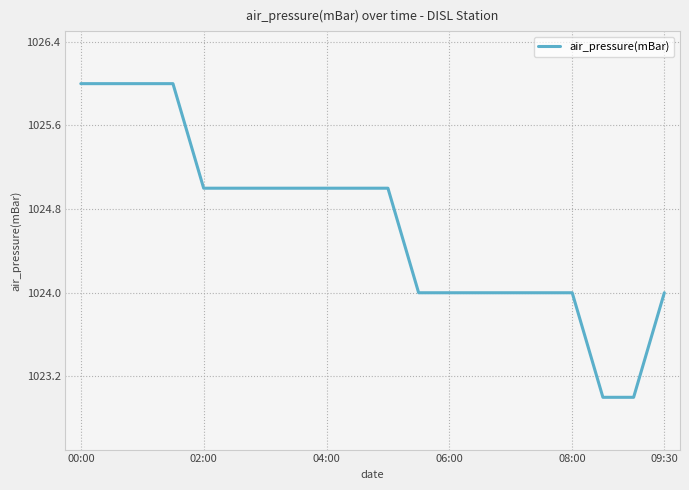

What is the greatest value displayed?

1026